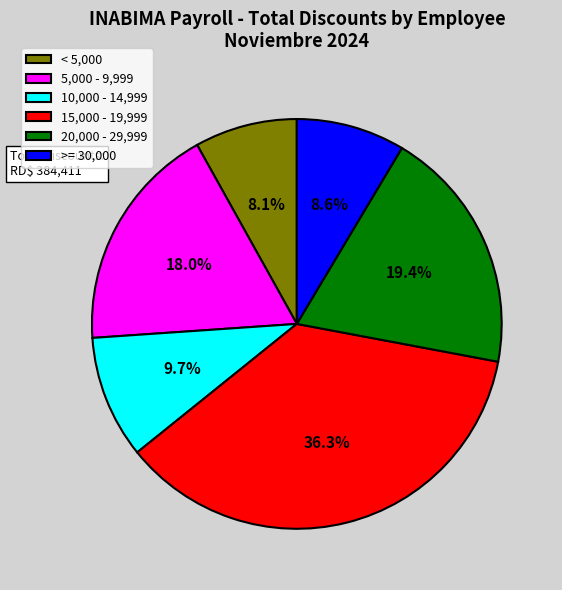

Which category has the biggest portion of the pie?

15,000 - 19,999